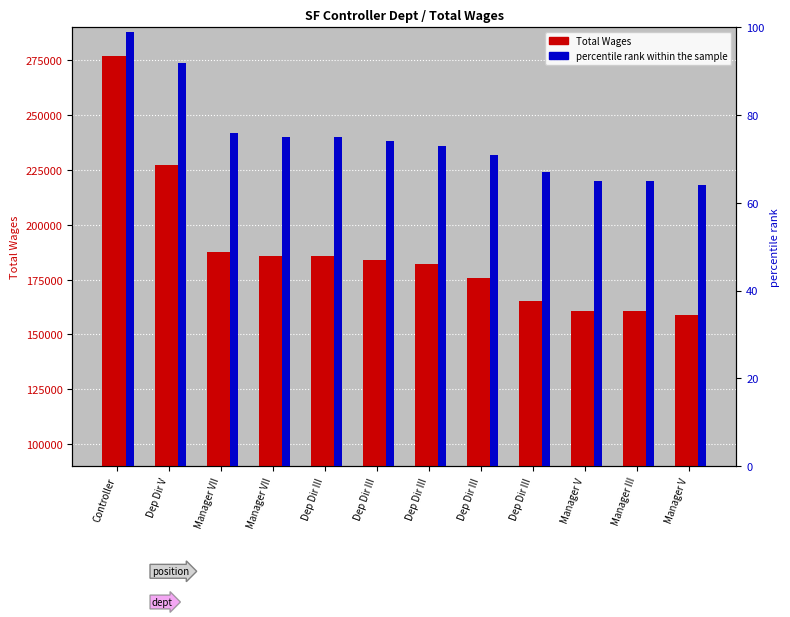

Between Manager VII and Dep Dir III, which series saw the biggest shift?

Total Wages